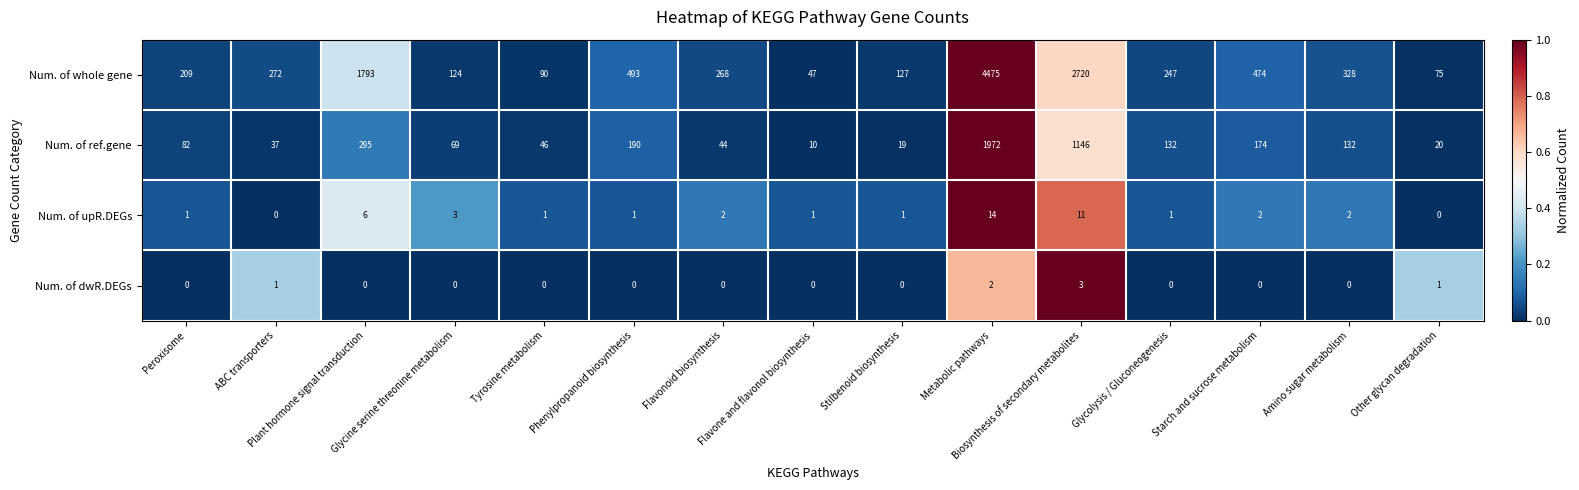

What is the maximum value shown in the chart?

4475